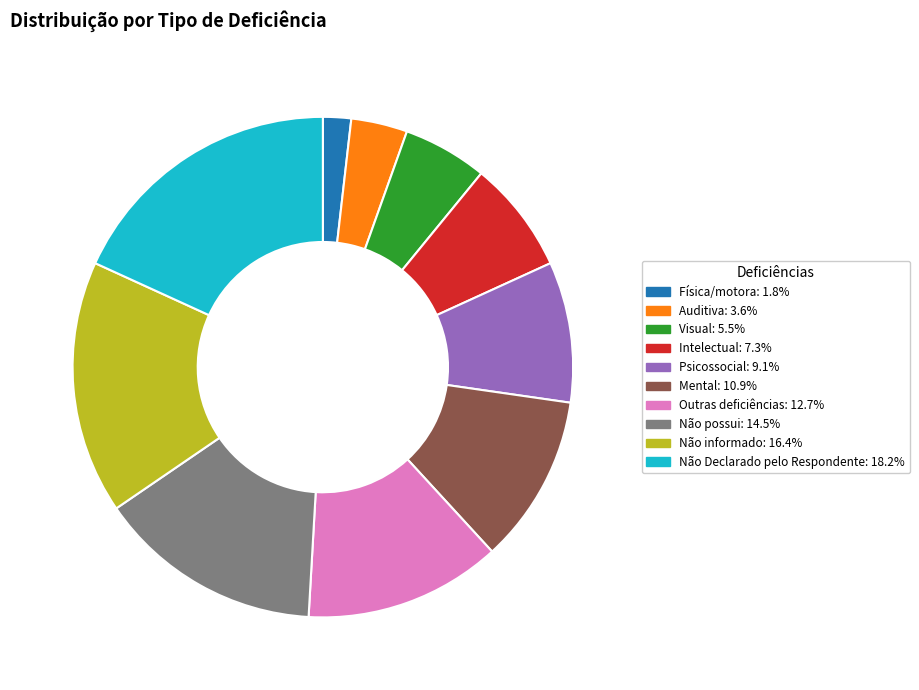

Does Não Declarado pelo Respondente represent more than half of the total?

No